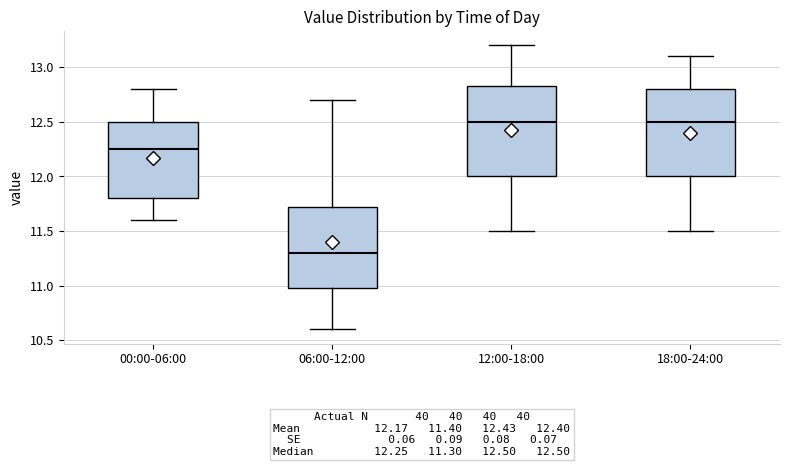

Which box's median line is the lowest?

06:00-12:00